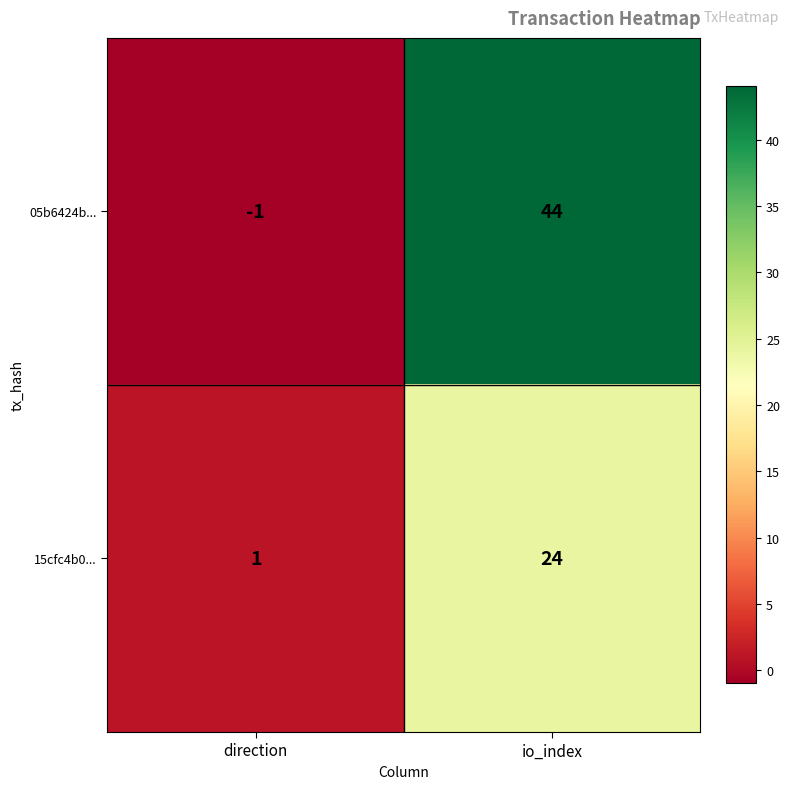

At how many categories does at least one series exceed 0?

2